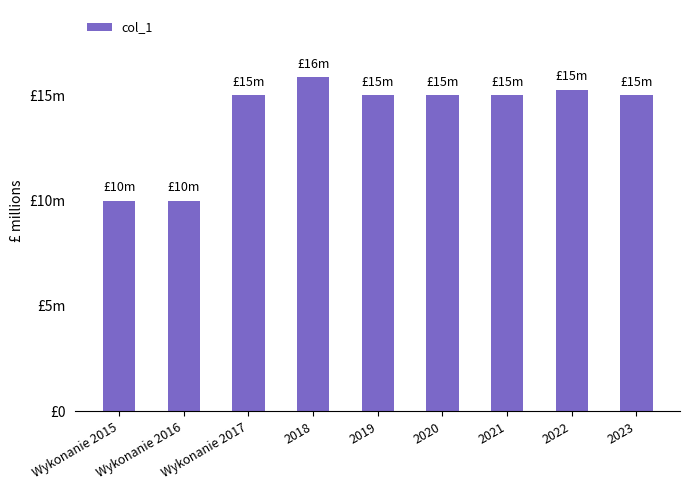

Does the chart contain stacked bars?

No